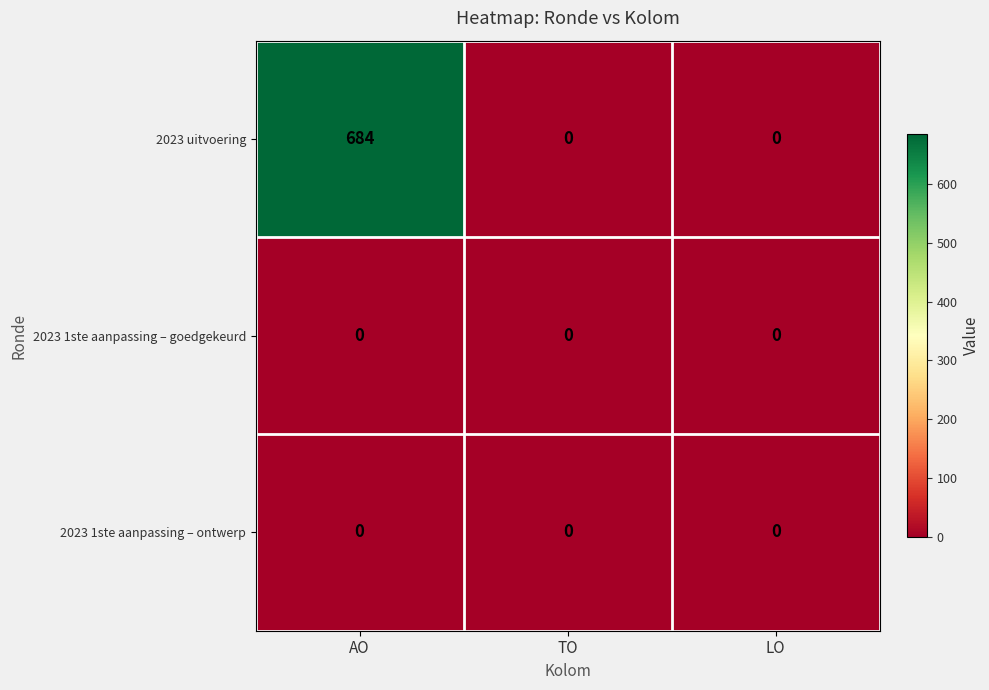

How many values in 2023 uitvoering are above zero?

1